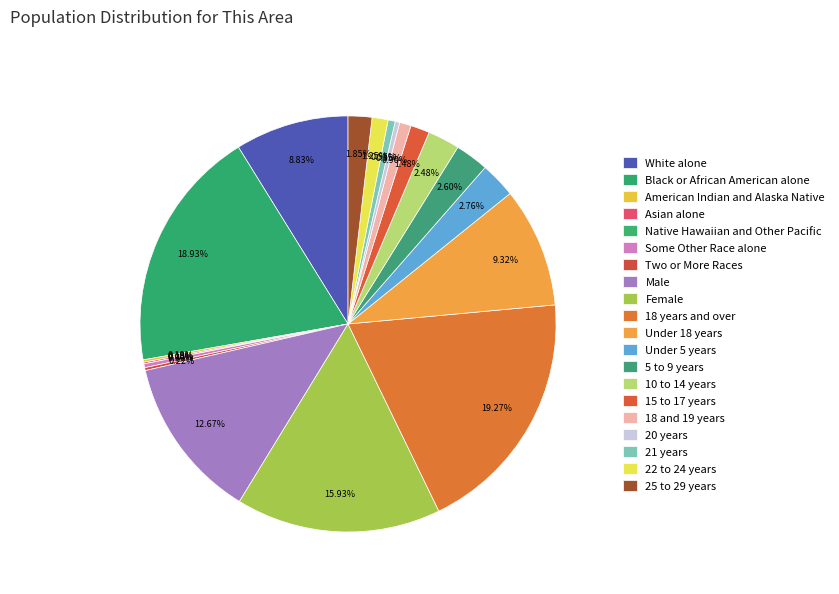

Count the number of slices in the pie.

20